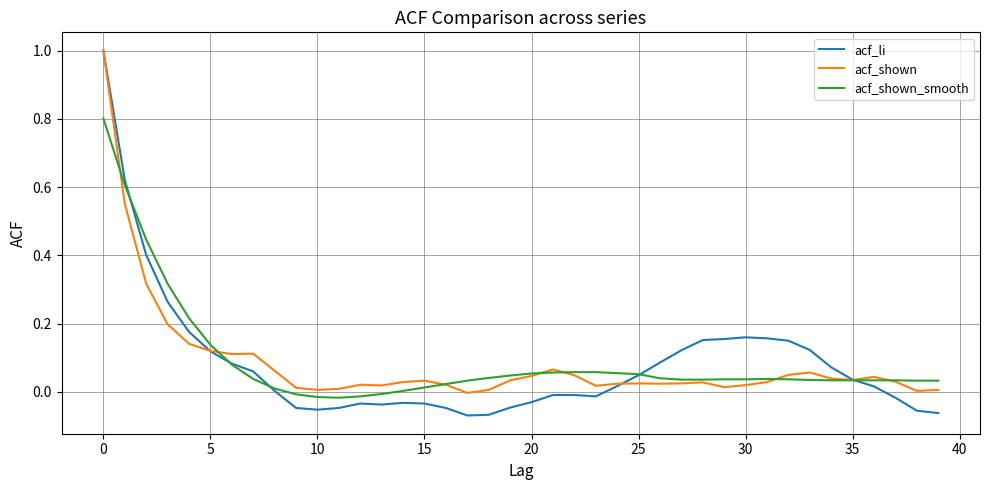

Which series has the widest spread of values?

acf_li